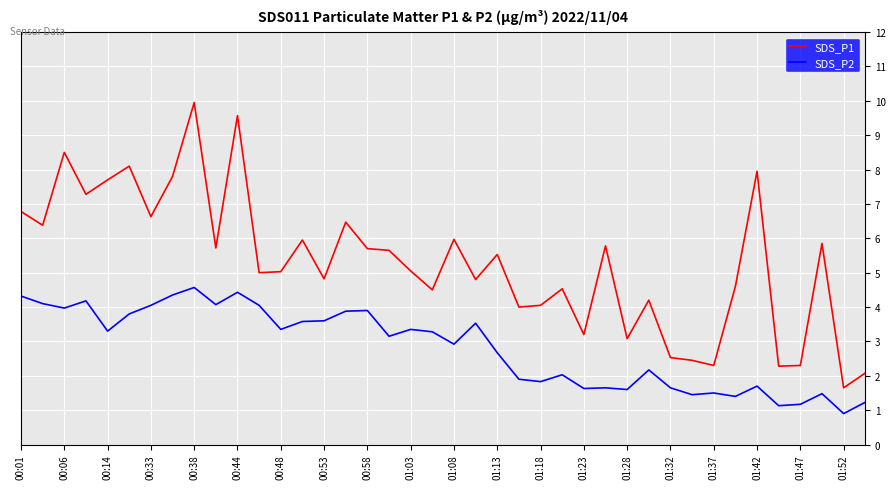

Which series has the widest spread of values?

SDS_P1